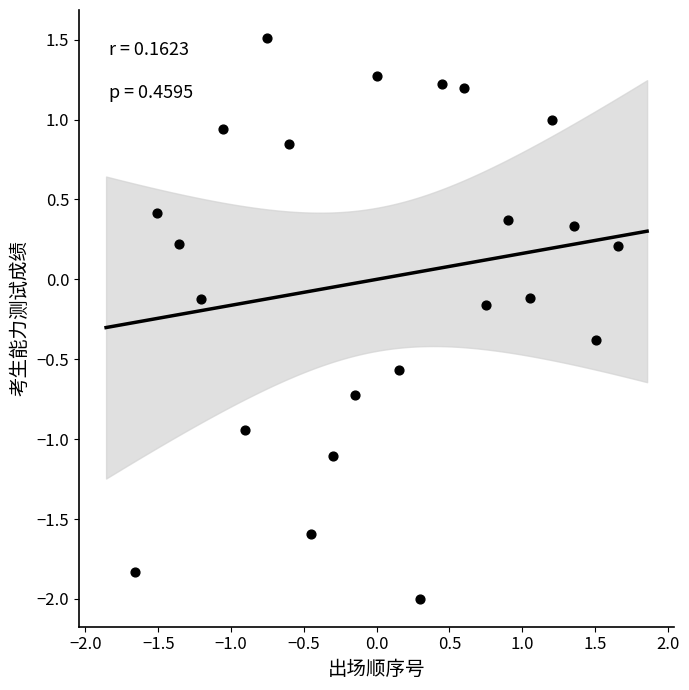

What is the range of Y values (max minus min)?

3.5